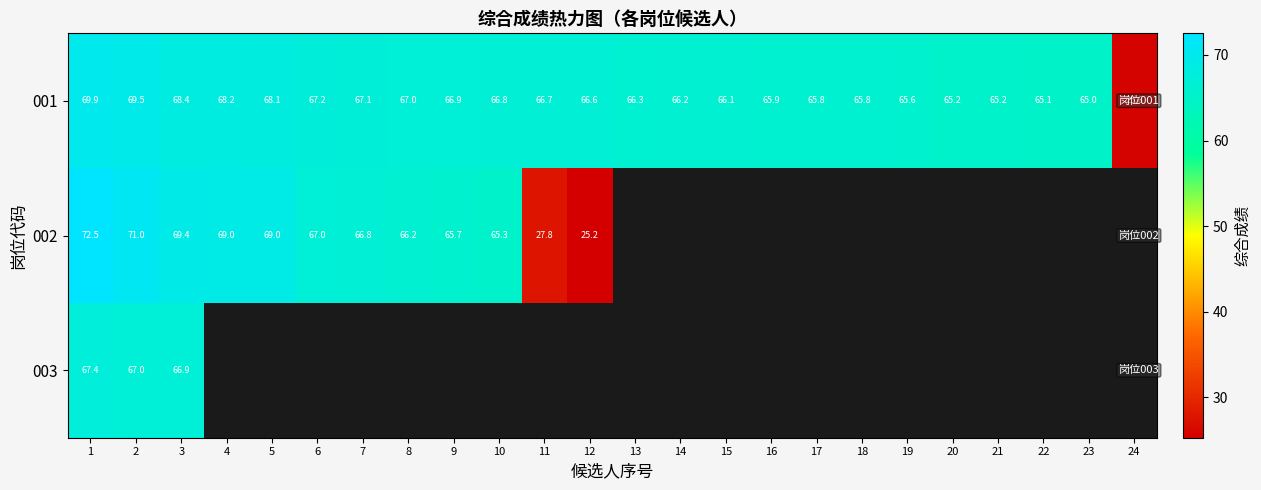

How many data points does each series have?

24